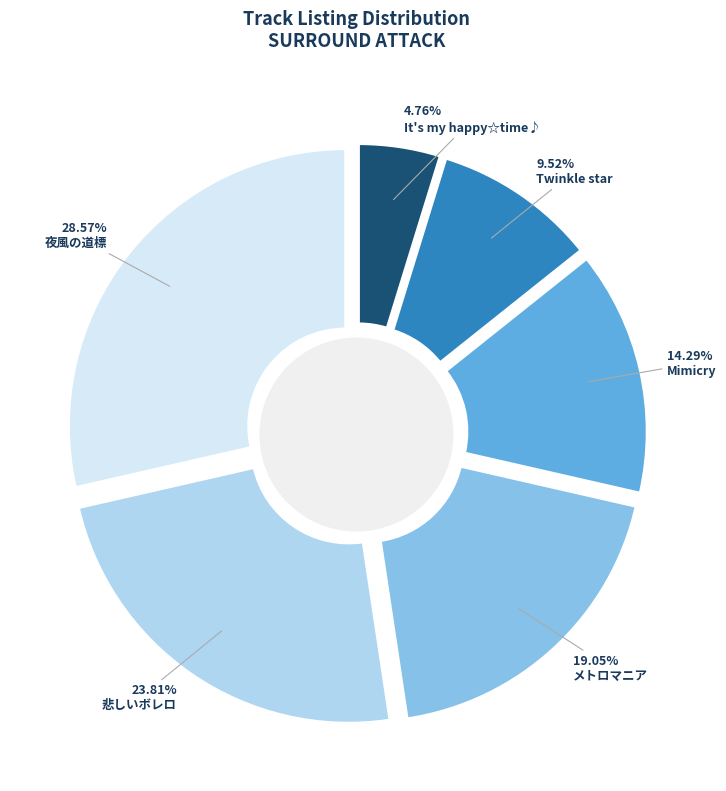

Which slice is the smallest?

It's my happy☆time♪